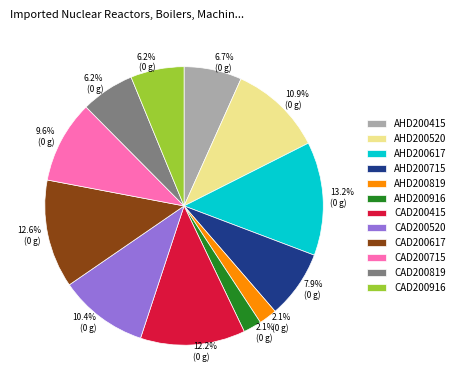

To the nearest percent, what is the difference between the largest and smallest slice percentages?

11%